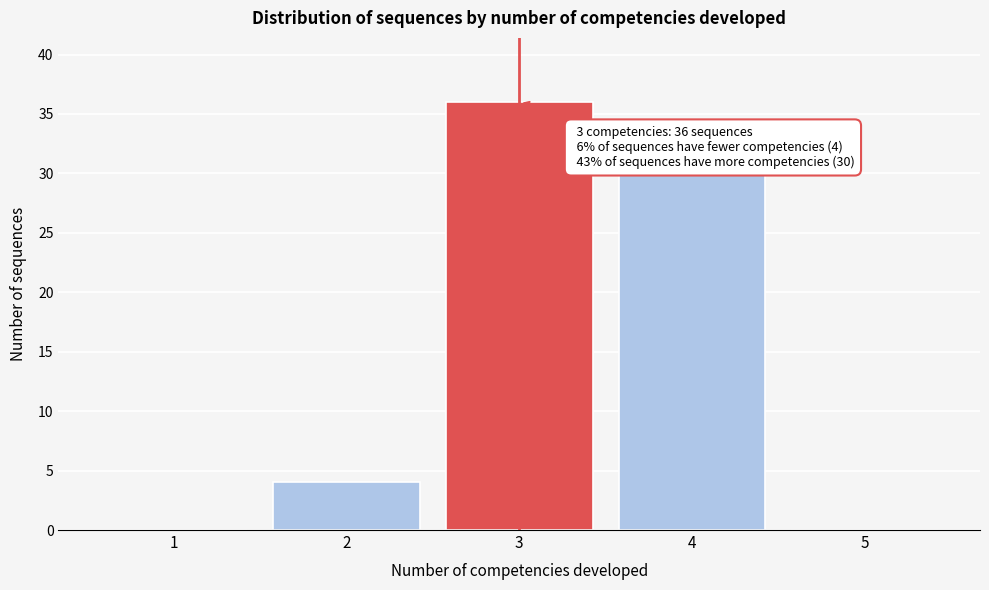

Which range on the x-axis has the tallest bar?

2.5 to 3.5